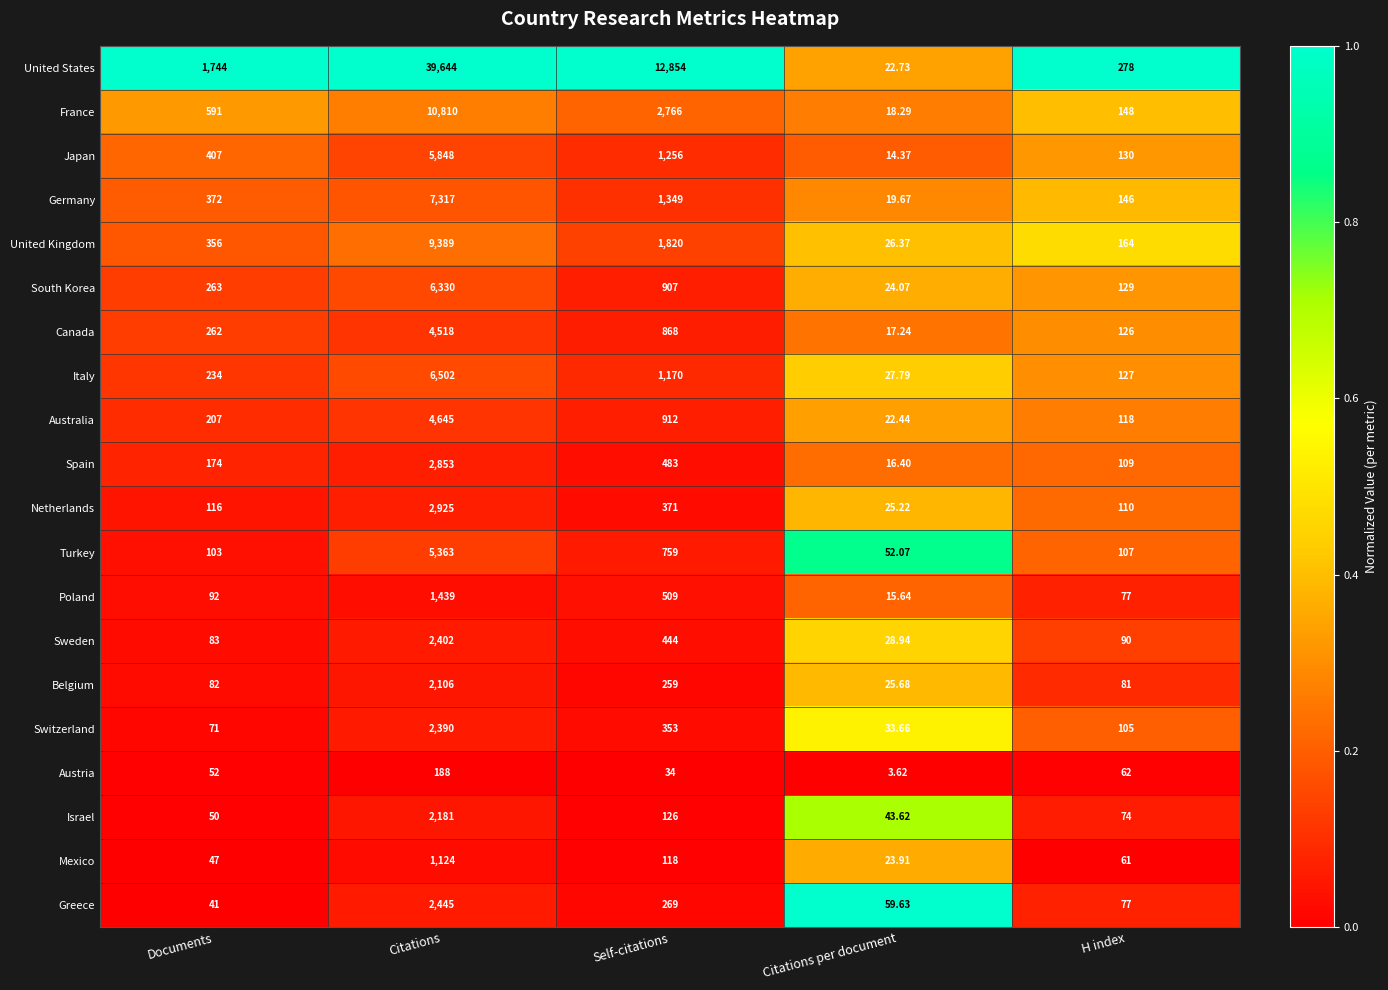

Where is Canada nearest to the value 2267?

Self-citations